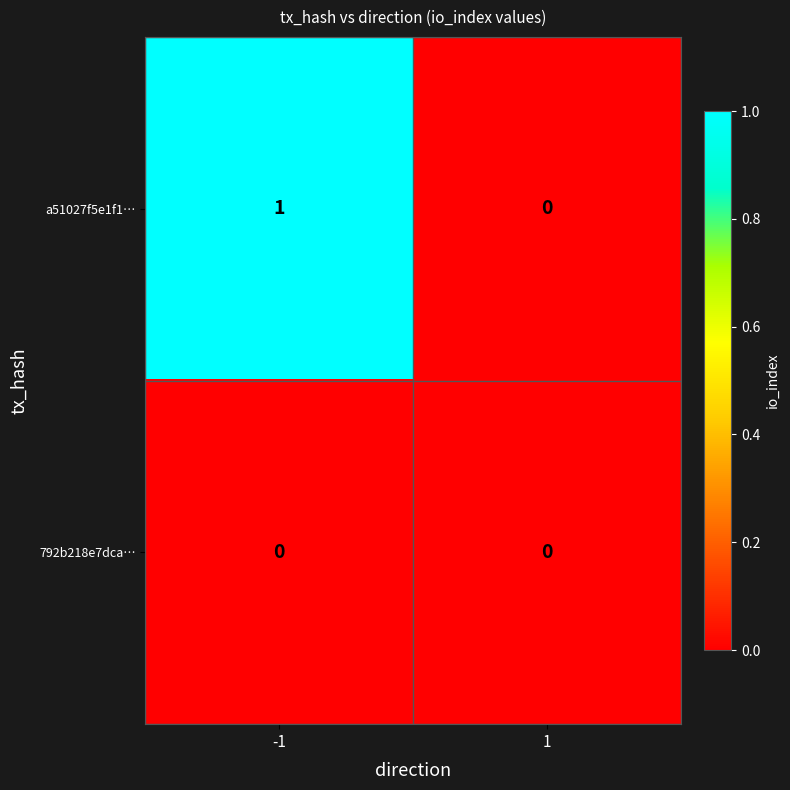

Is it true that 792b218e7dca… equals 0 at -1?

True